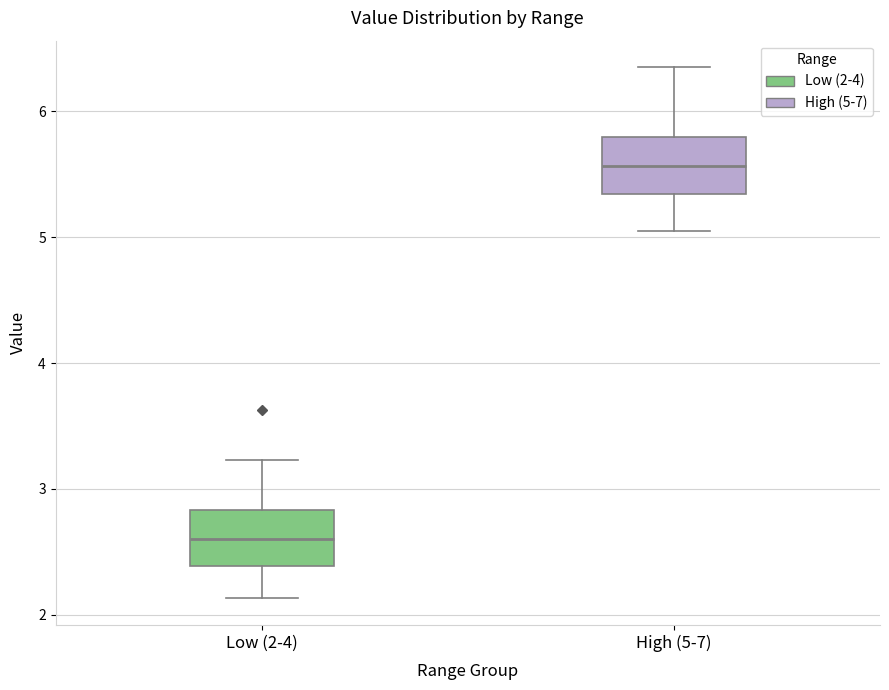

Where does the upper whisker of the box for Low (2-4) end on the y-axis? The values are not printed on the chart, so give them approximately, as read against the axis.

3.2